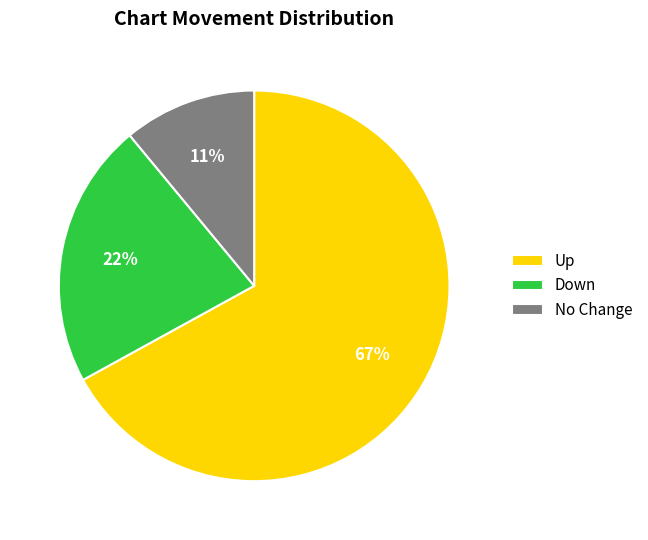

Does any single category account for the majority?

Yes